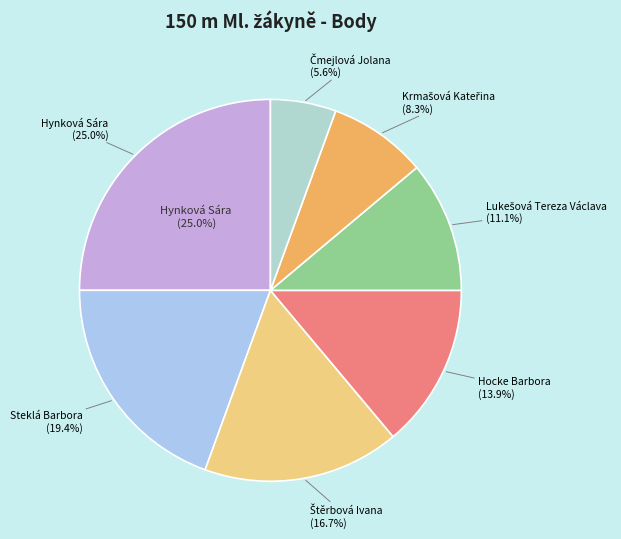

What is the largest slice in the pie chart?

Hynková Sára